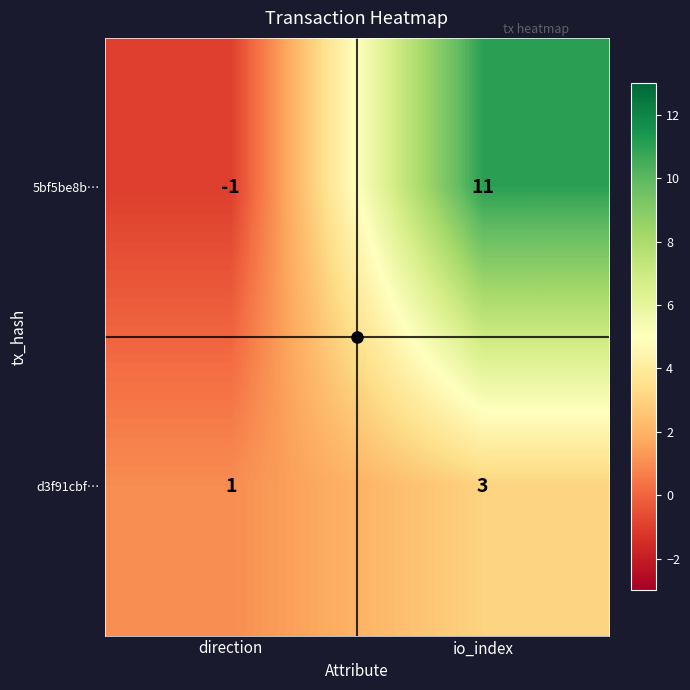

What is the sum of the 5bf5be8b… values at direction and io_index?

10